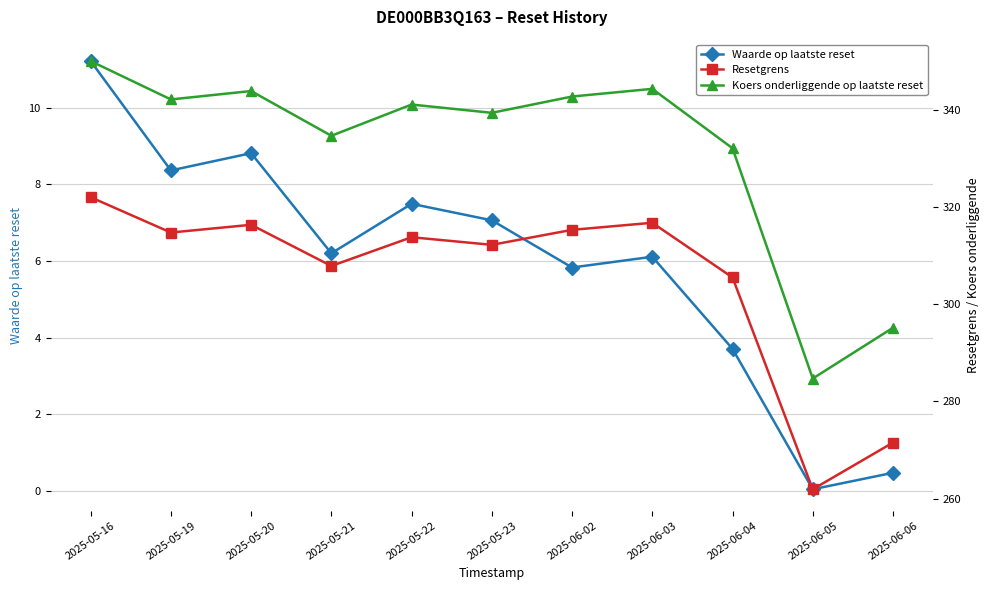

How many values in the Waarde op laatste reset series exceed 6?

7